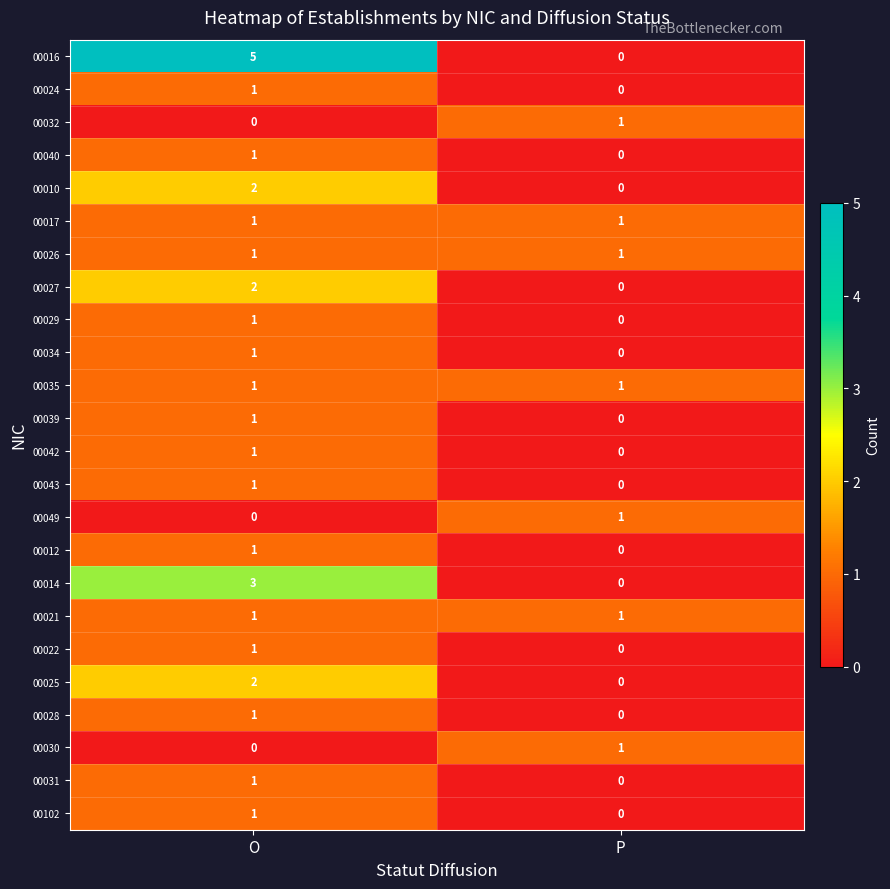

What is the spread (max minus min) of values at O?

5